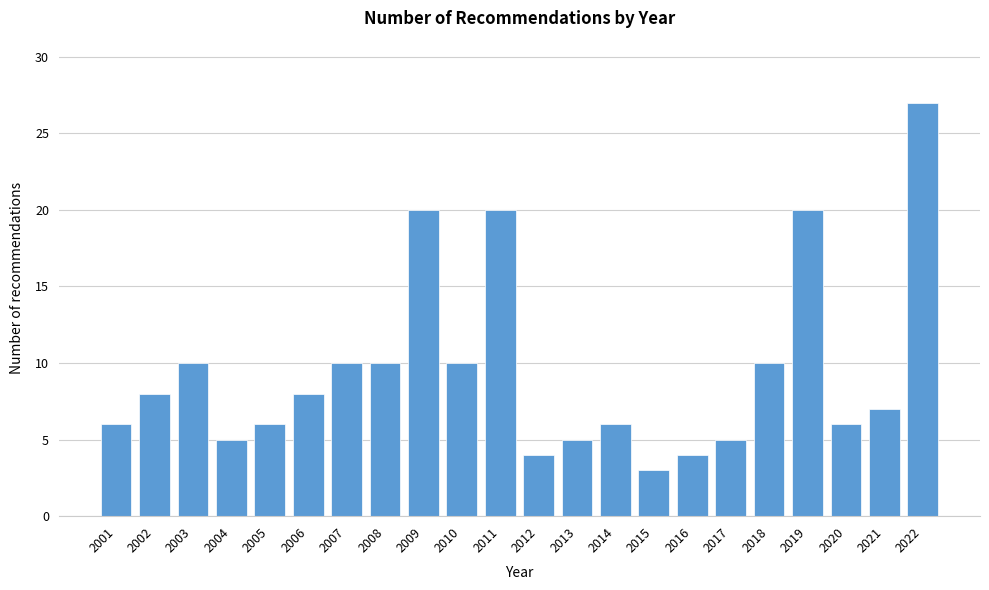

Reading right to left, list all the values displayed in this chart.

2022=27	2021=7	2020=6	2019=20	2018=10	2017=5	2016=4	2015=3	2014=6	2013=5	2012=4	2011=20	2010=10	2009=20	2008=10	2007=10	2006=8	2005=6	2004=5	2003=10	2002=8	2001=6